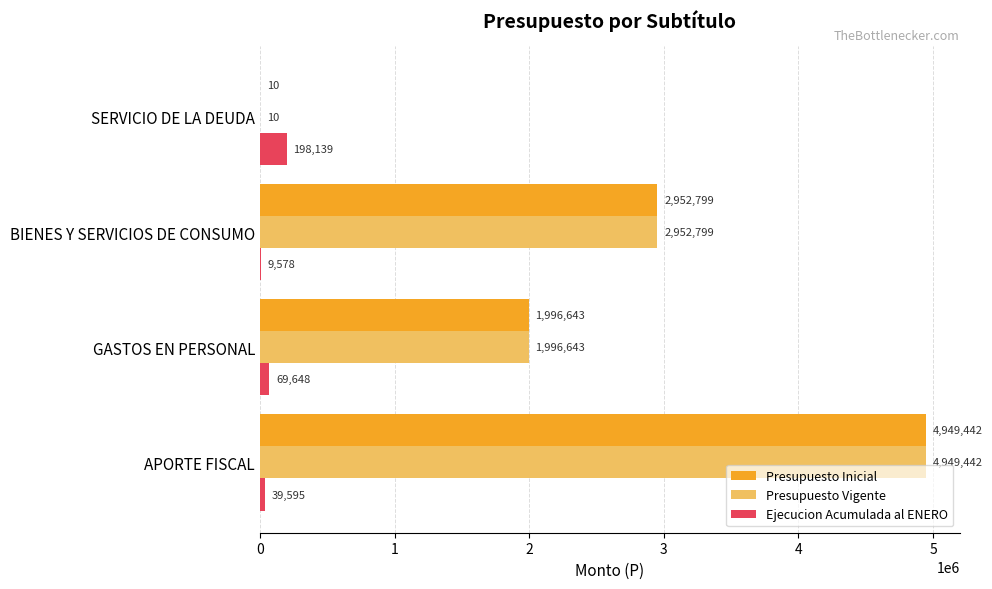

What is the sum of all Presupuesto Vigente values?

9898894